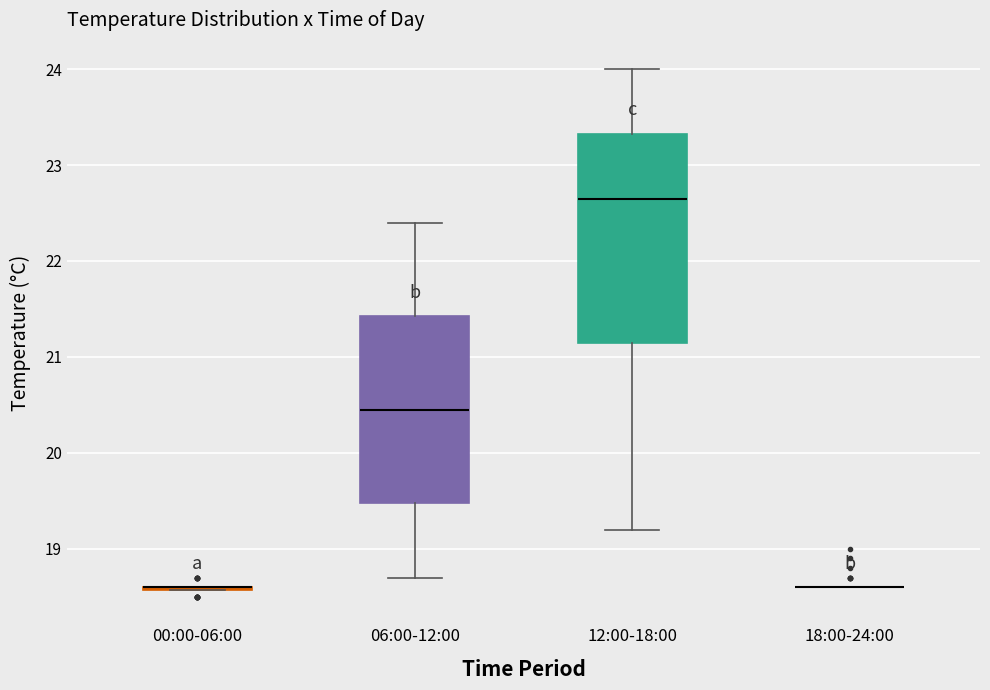

Where does the upper whisker of the box for 06:00-12:00 end on the y-axis? The values are not printed on the chart, so give them approximately, as read against the axis.

22.4